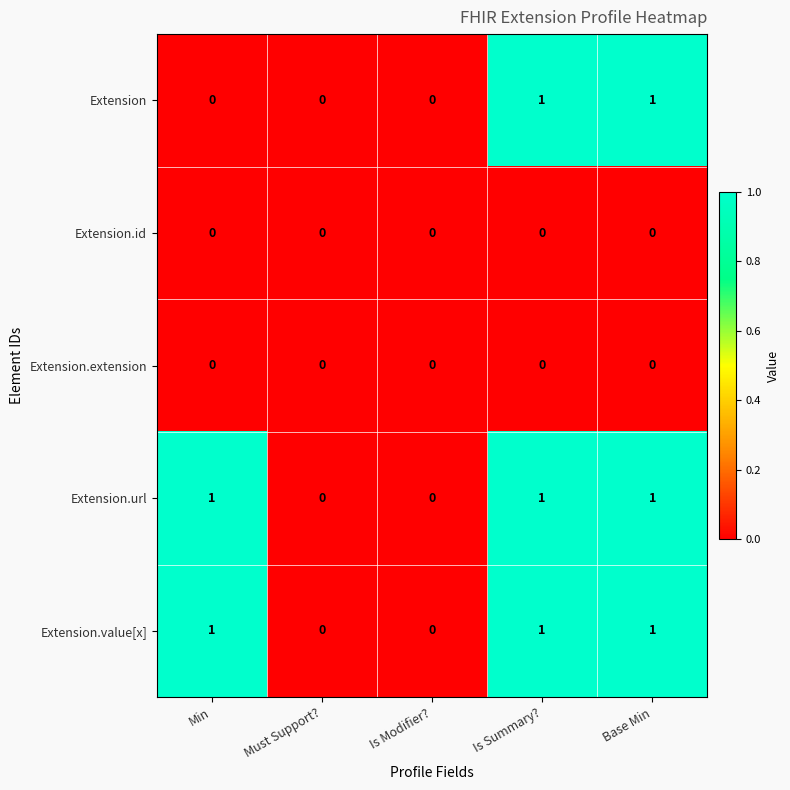

True or false: Extension.id has a value of 0 at Base Min.

True